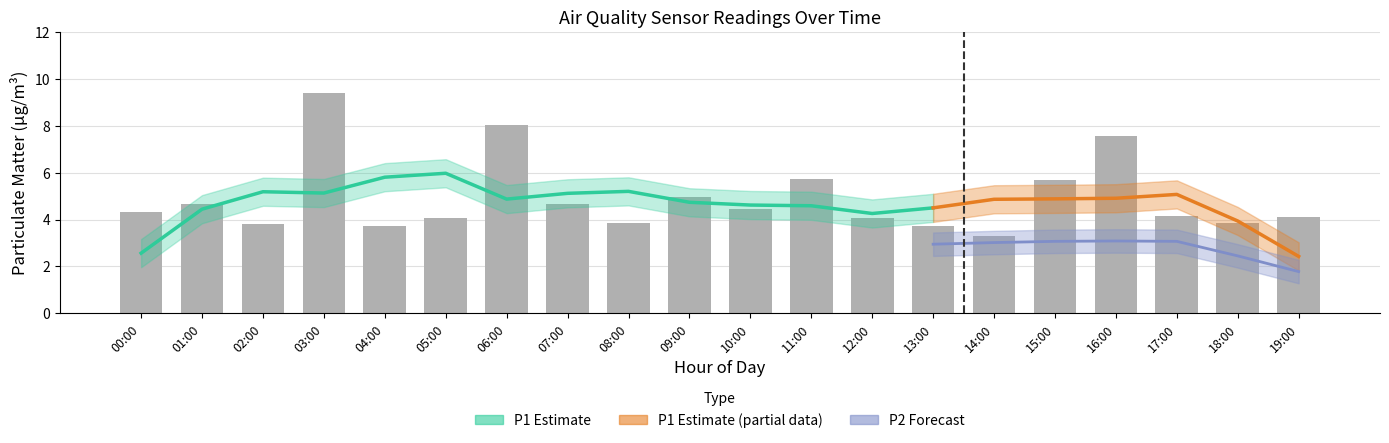

Is the value of P2 at 02:00 greater than the value of P1 at 08:00?

No